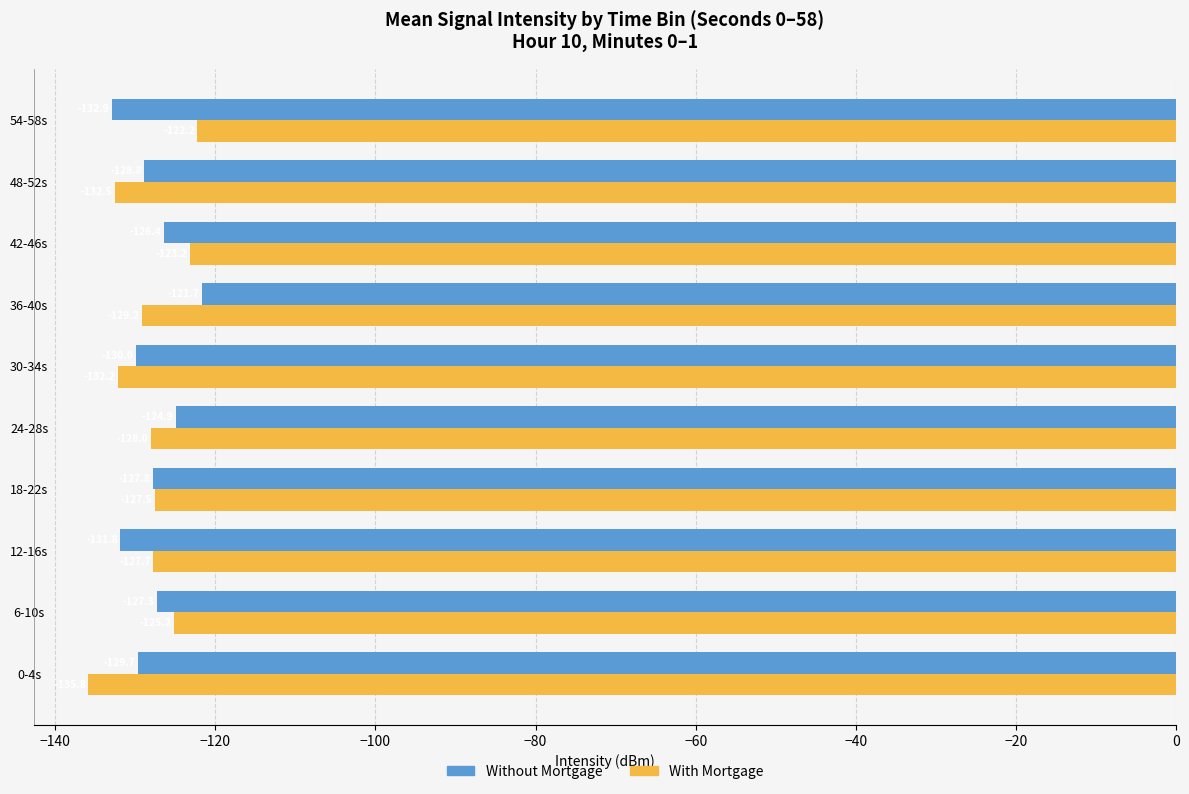

At which category does the chart reach its minimum across all series?

0-4s